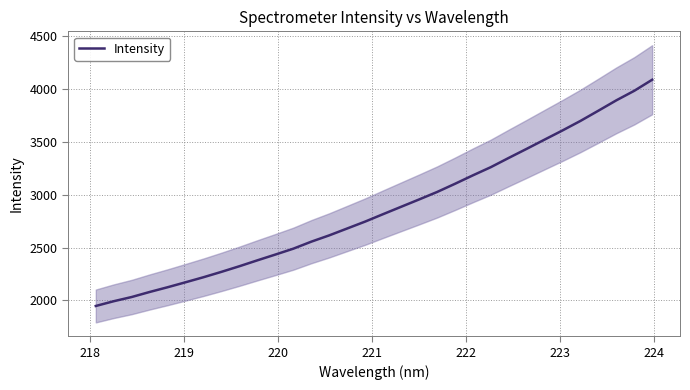

What is the greatest value displayed?

4088.9